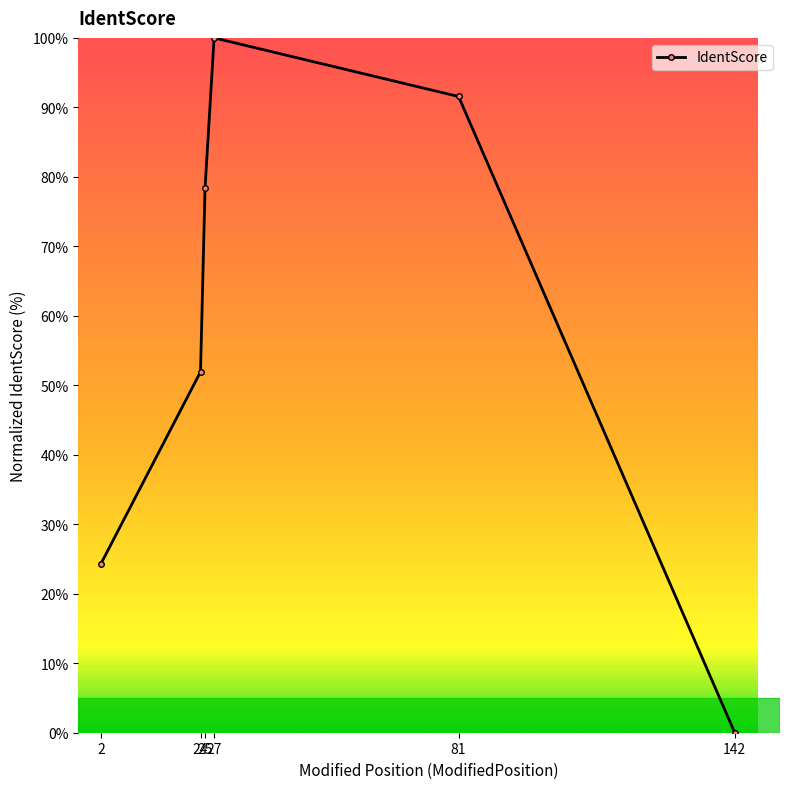

Rank the categories by value from highest to lowest.

27, 81, 25, 24, 2, 142